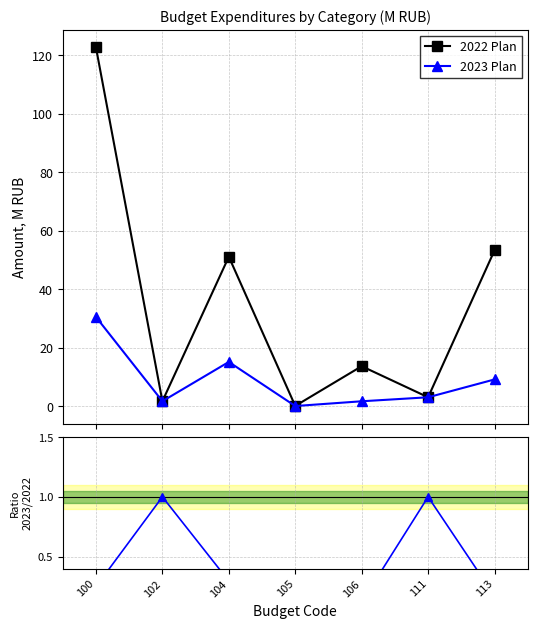

Which series has the largest range (max minus min)?

2022 Plan